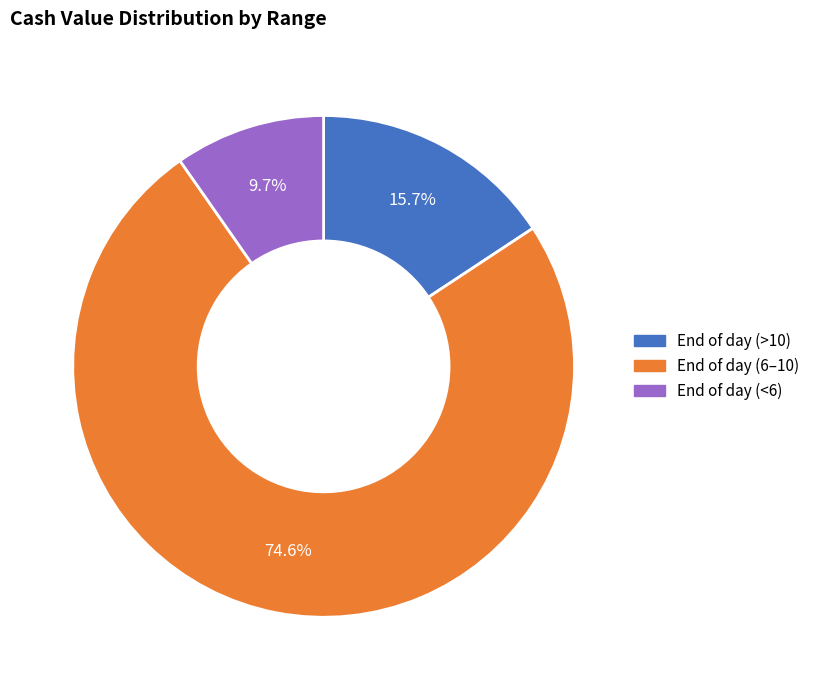

Is there a majority slice in this chart?

Yes